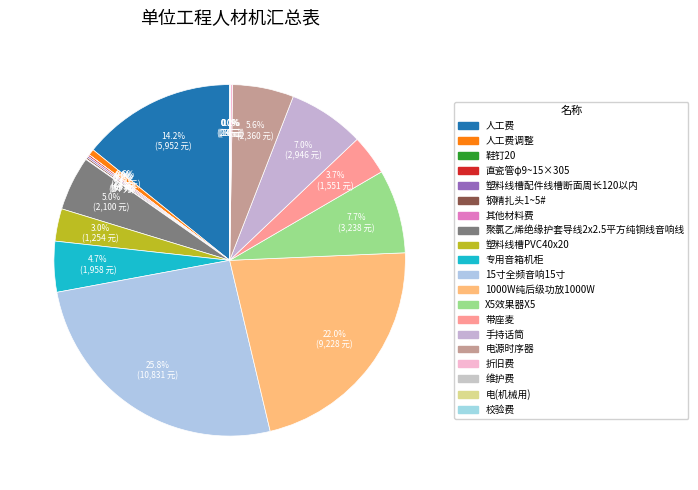

Count the number of slices in the pie.

20